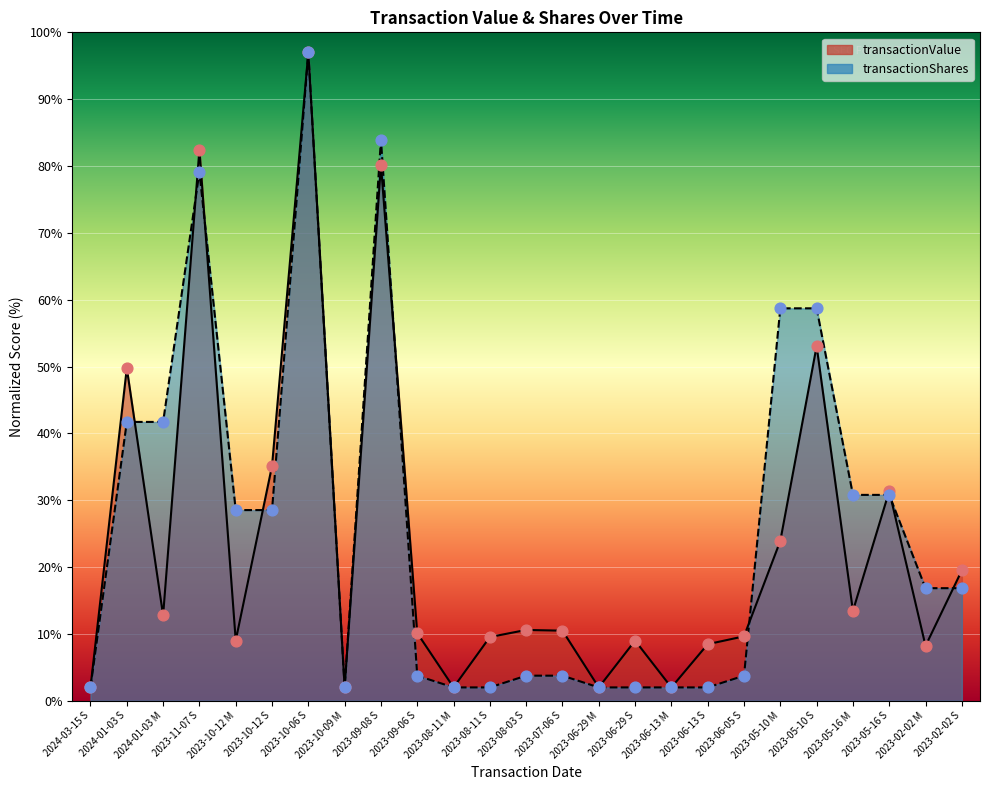

Is the value of transactionShares at 2023-05-10 S greater than the value of transactionValue at 2023-08-11 M?

Yes